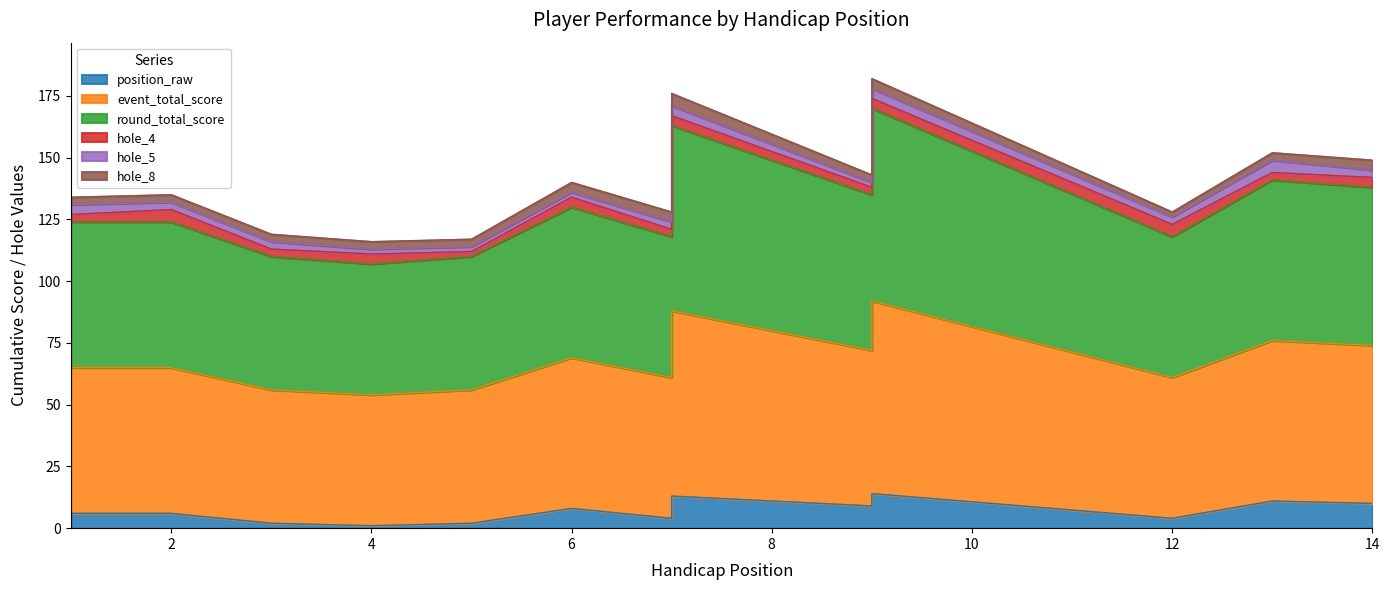

Which series has the widest spread of values?

event_total_score